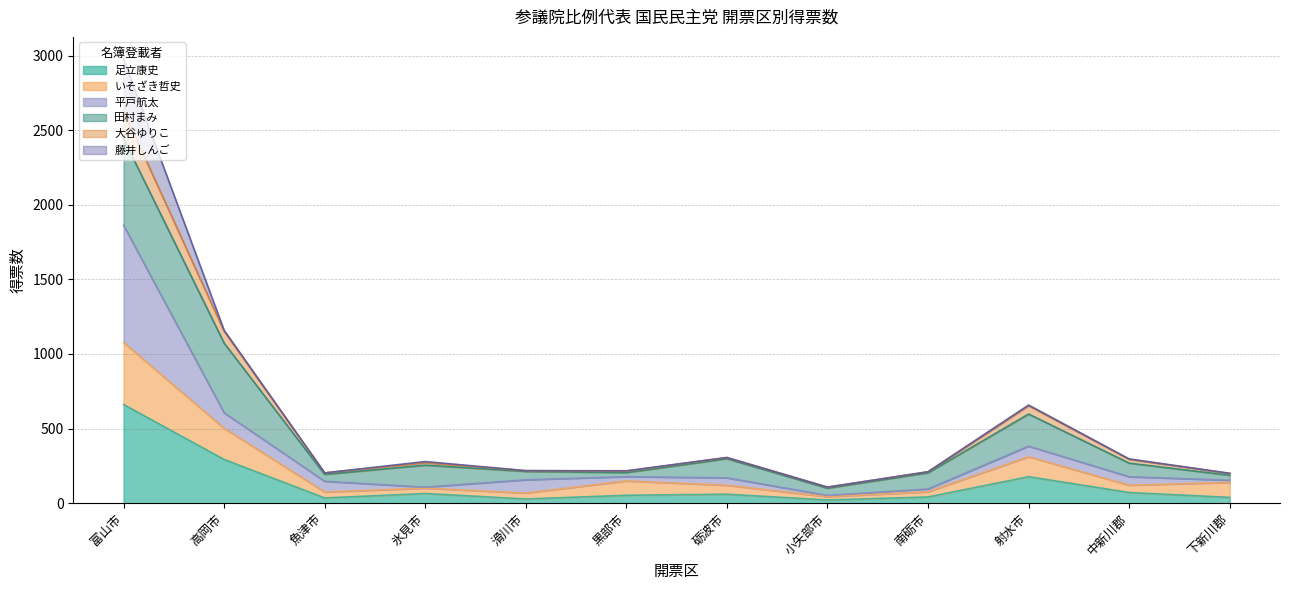

True or false: 足立康史 and 大谷ゆりこ cross at least once.

False